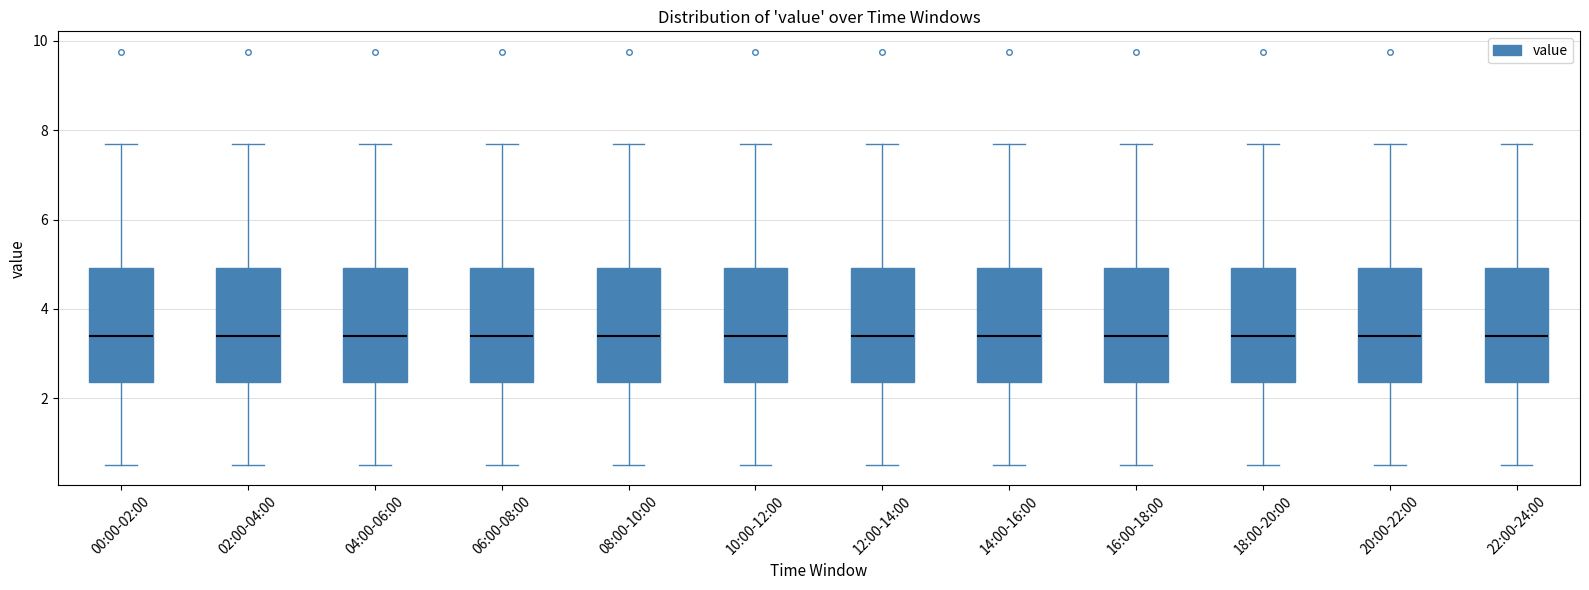

Reading left to right, read every box against the y-axis: the position of its median line, the range the box covers, and the ends of its whiskers. The values are not printed on the chart, so give them approximately, as read against the axis.

00:00-02:00: median 3.4, box 2.4 to 5.0, whiskers 0.6 to 7.8
02:00-04:00: median 3.4, box 2.4 to 5.0, whiskers 0.6 to 7.8
04:00-06:00: median 3.4, box 2.4 to 5.0, whiskers 0.6 to 7.8
06:00-08:00: median 3.4, box 2.4 to 5.0, whiskers 0.6 to 7.8
08:00-10:00: median 3.4, box 2.4 to 5.0, whiskers 0.6 to 7.8
10:00-12:00: median 3.4, box 2.4 to 5.0, whiskers 0.6 to 7.8
12:00-14:00: median 3.4, box 2.4 to 5.0, whiskers 0.6 to 7.8
14:00-16:00: median 3.4, box 2.4 to 5.0, whiskers 0.6 to 7.8
16:00-18:00: median 3.4, box 2.4 to 5.0, whiskers 0.6 to 7.8
18:00-20:00: median 3.4, box 2.4 to 5.0, whiskers 0.6 to 7.8
20:00-22:00: median 3.4, box 2.4 to 5.0, whiskers 0.6 to 7.8
22:00-24:00: median 3.4, box 2.4 to 5.0, whiskers 0.6 to 7.8